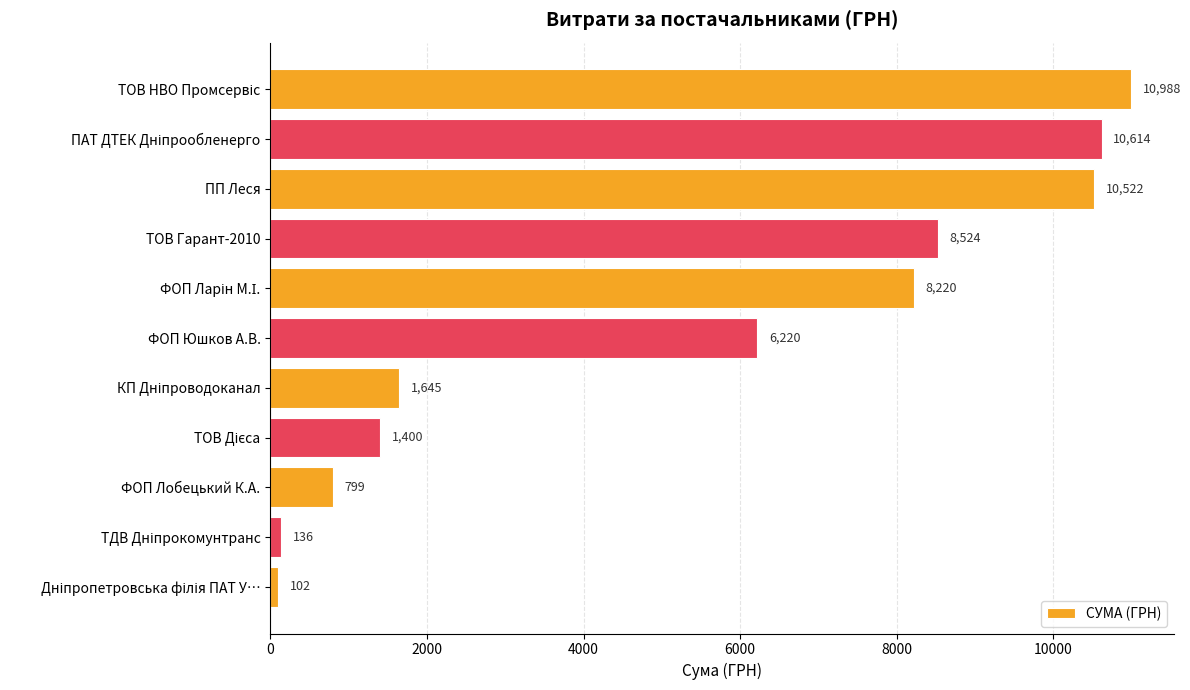

What is the minimum value shown in the chart?

102.0